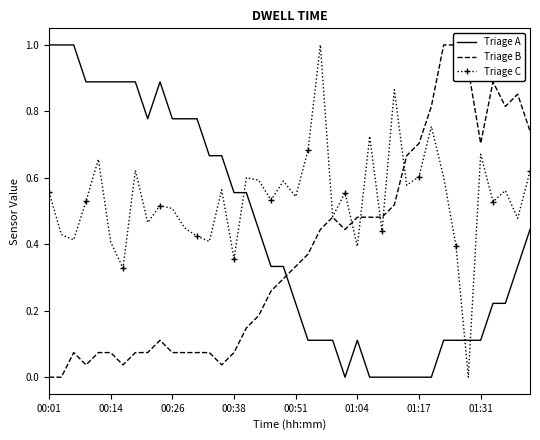

The Triage A series shows 0.0 at 01:31. True or false?

False